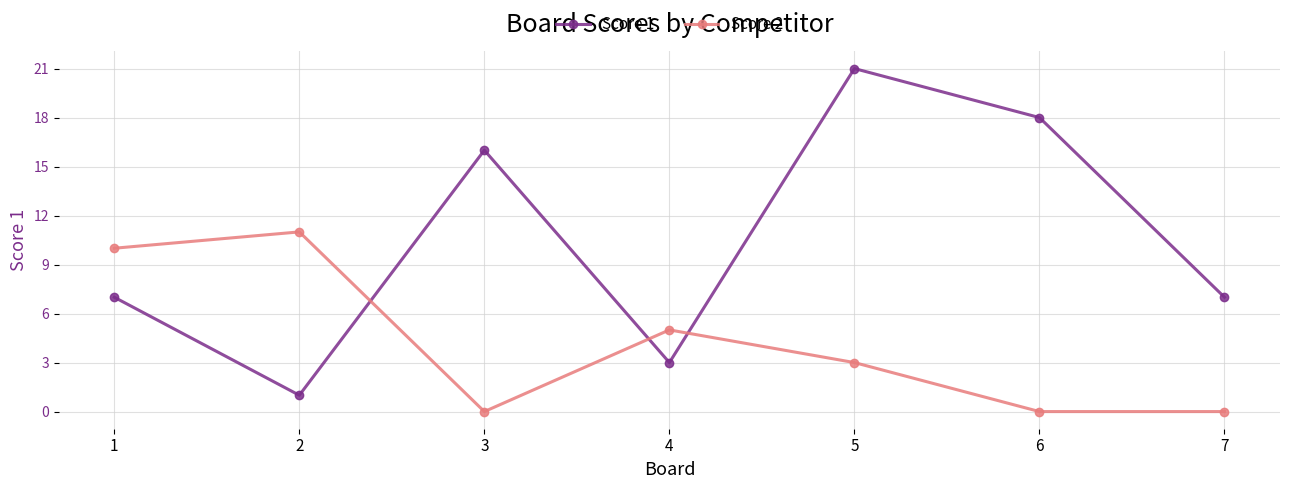

What is the maximum value shown in the chart?

21